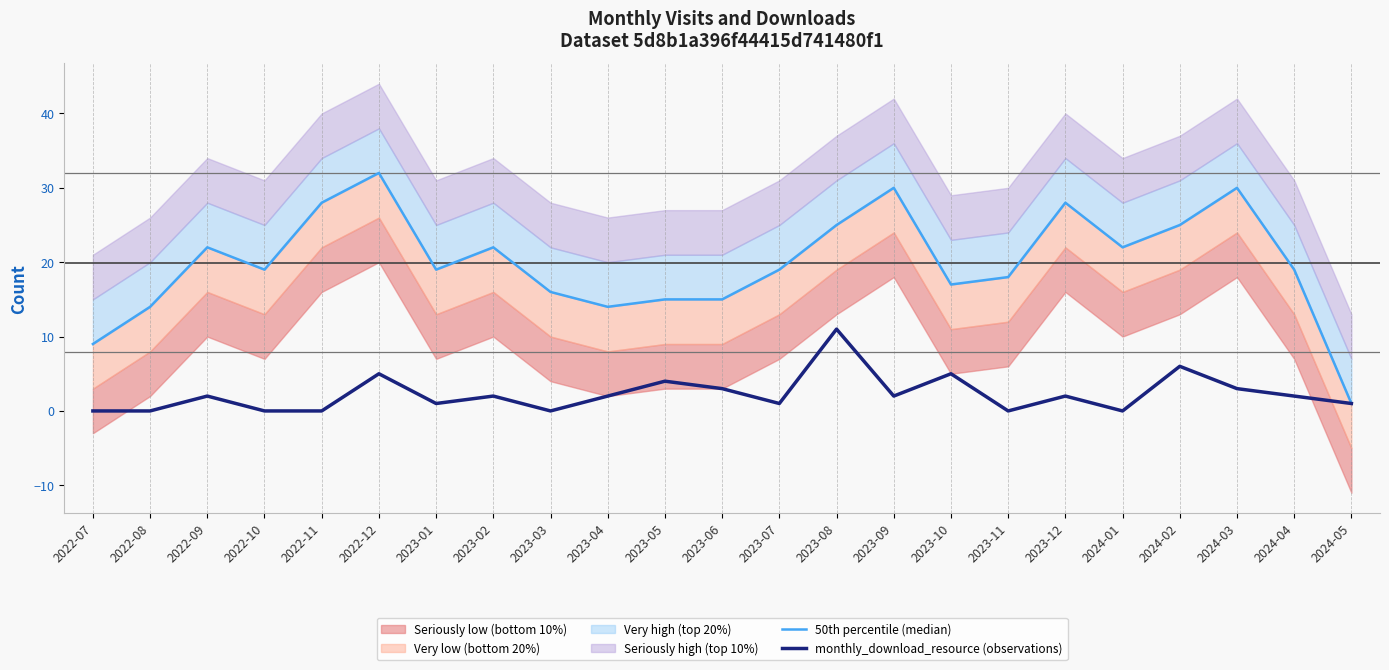

At which category is the sum across all series the highest?

2022-12